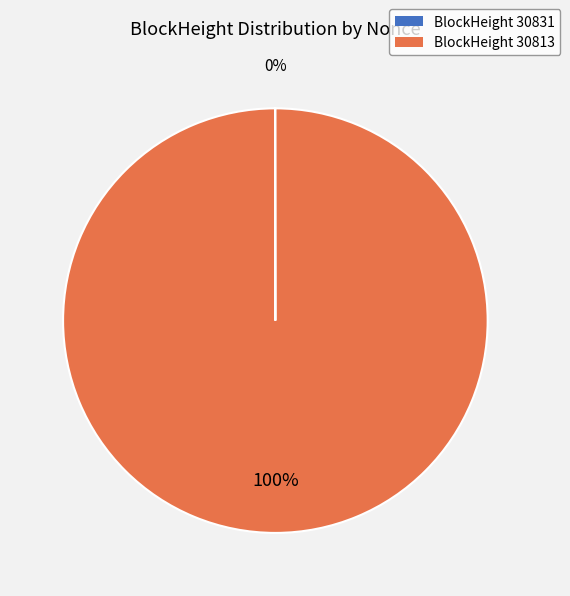

To the nearest percent, what is the difference between the largest and smallest slice percentages?

100%